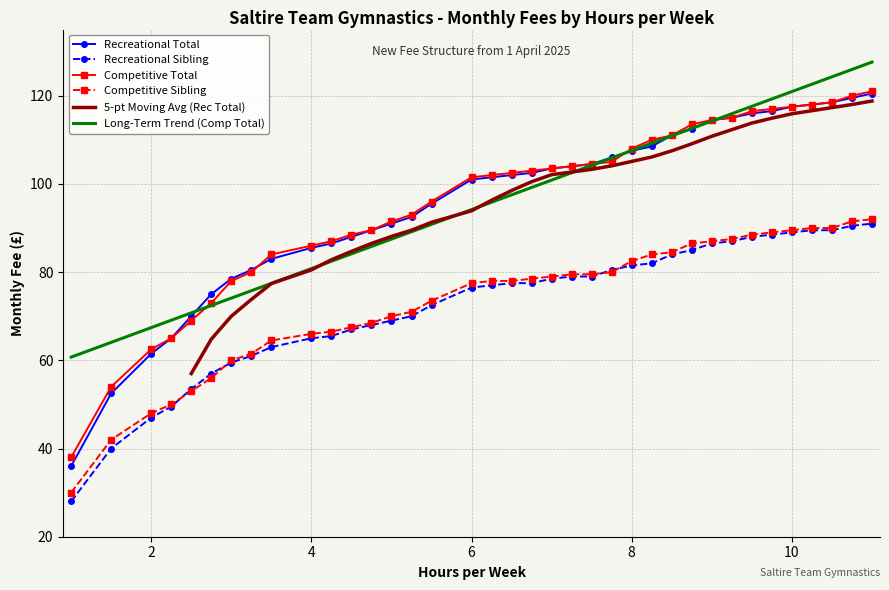

True or false: Recreational Sibling and Competitive Total intersect in this chart.

False